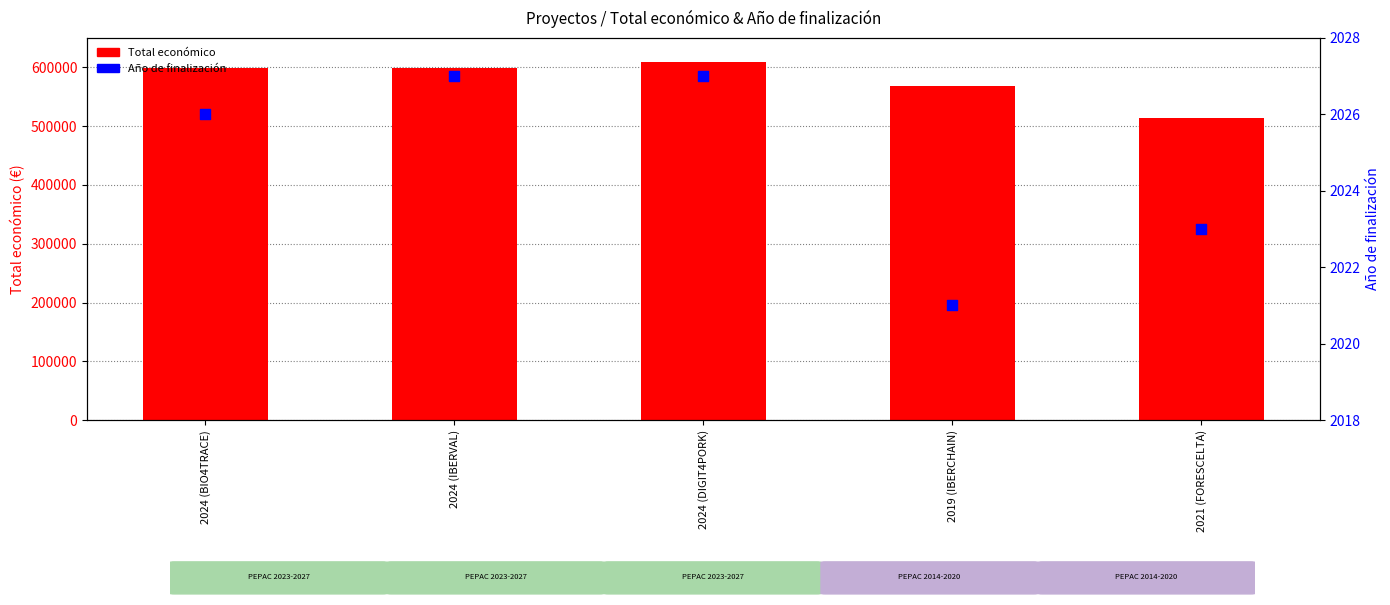

Which series reaches the maximum Y coordinate?

Total económico